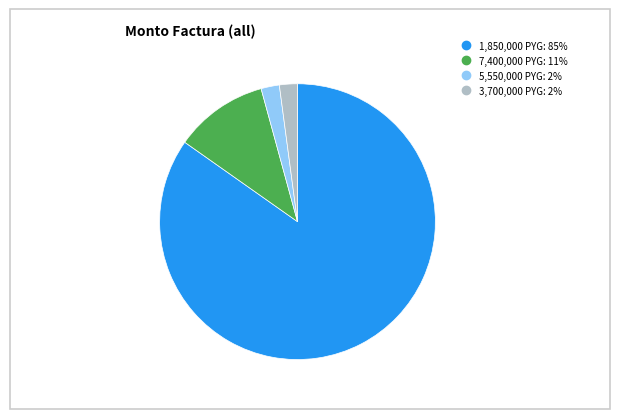

Does any single category account for the majority?

Yes